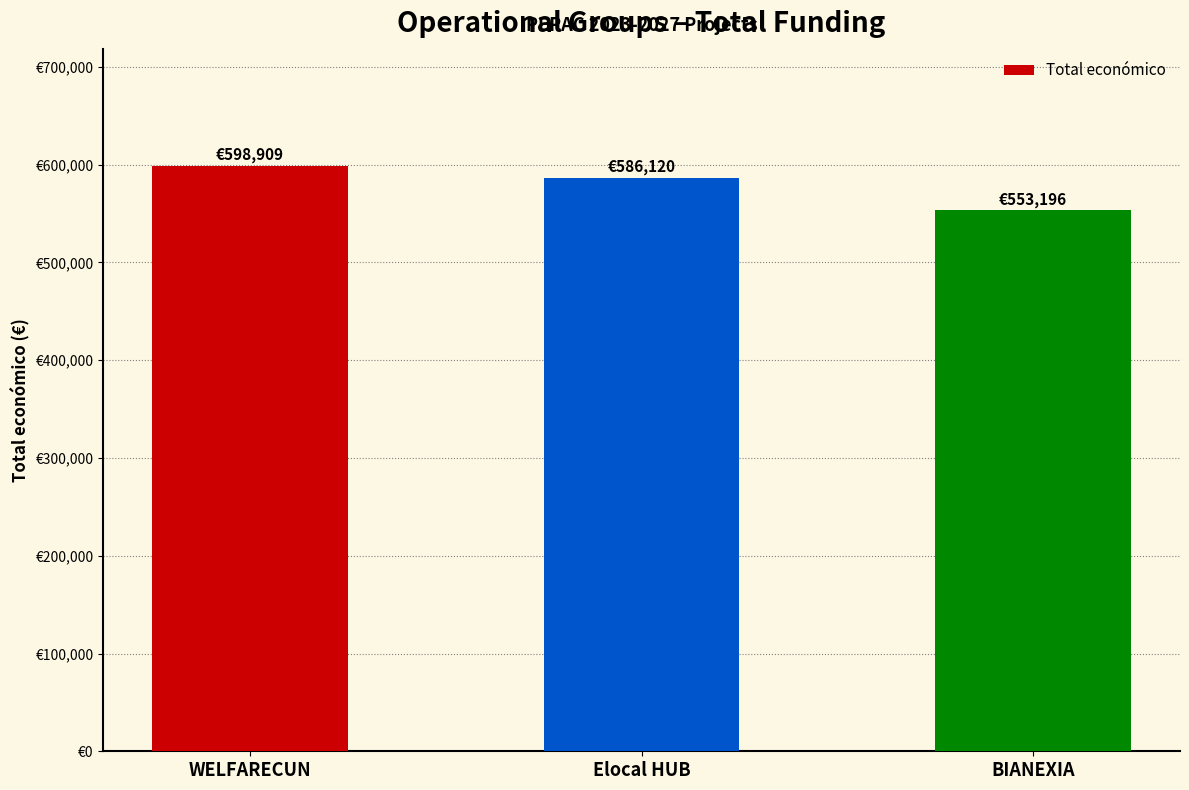

Does the chart contain any negative values?

No